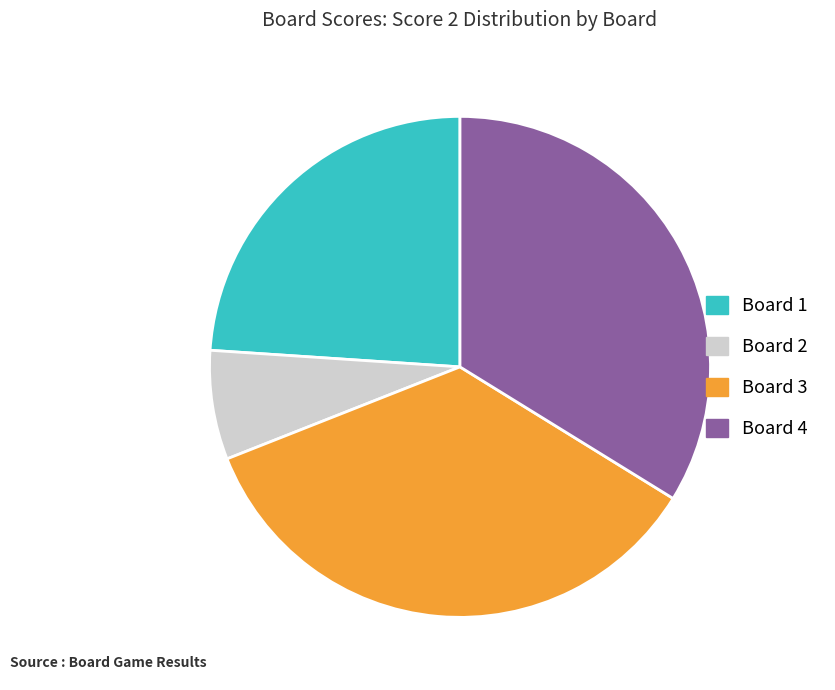

Is there any slice that represents more than half of the pie?

No